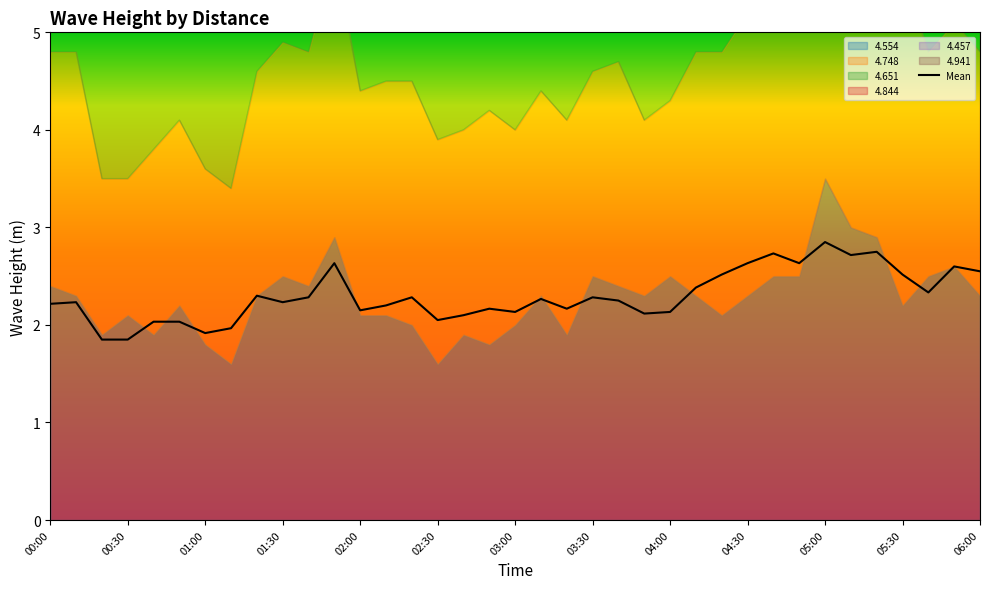

The Mean series shows 1.0 at 02:00. True or false?

False